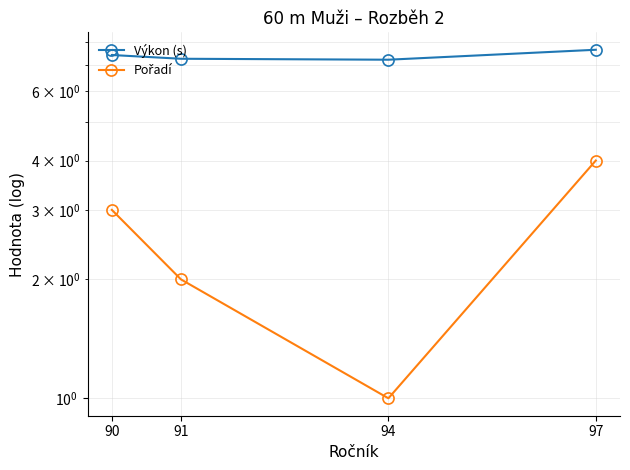

What is the maximum value for Pořadí?

4.0